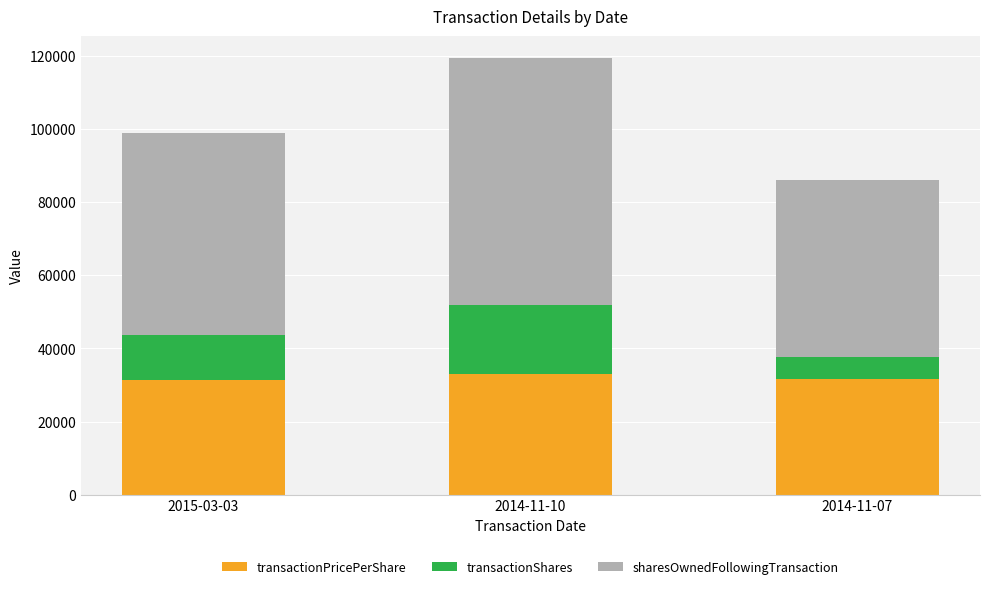

Count the number of categories in the chart.

3